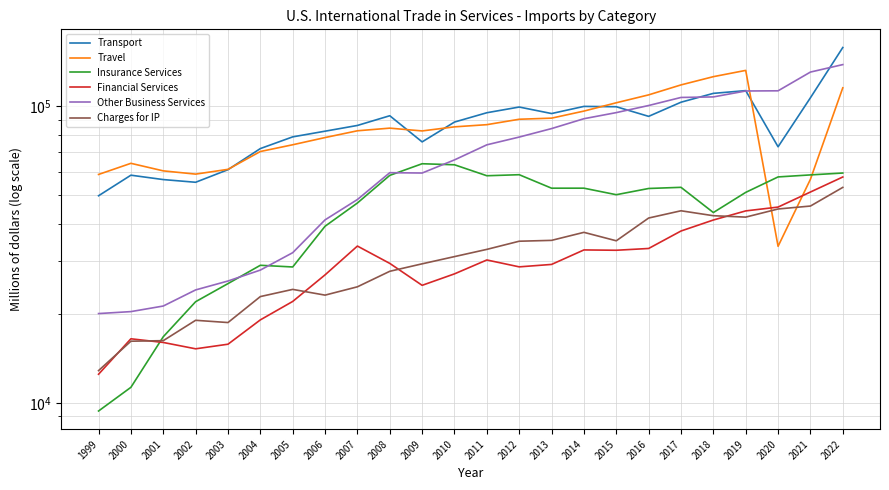

True or false: Other Business Services and Charges for IP intersect in this chart.

False